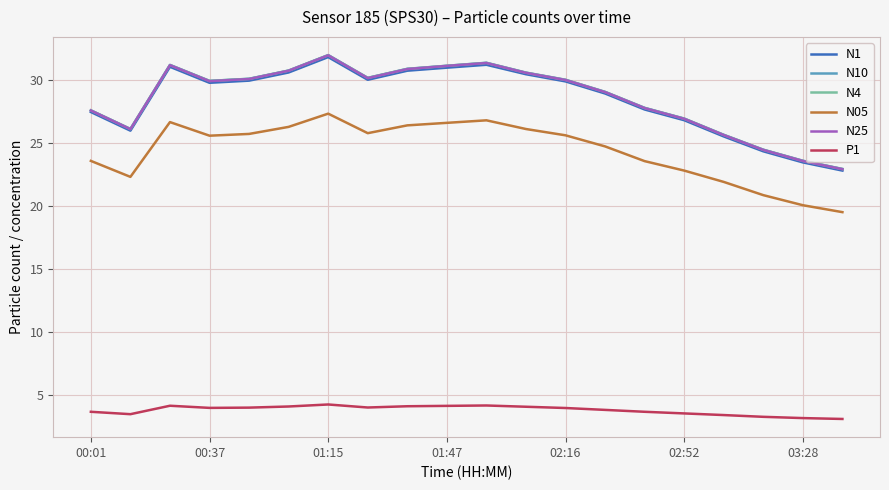

What is the sum of all N10 values?

572.1